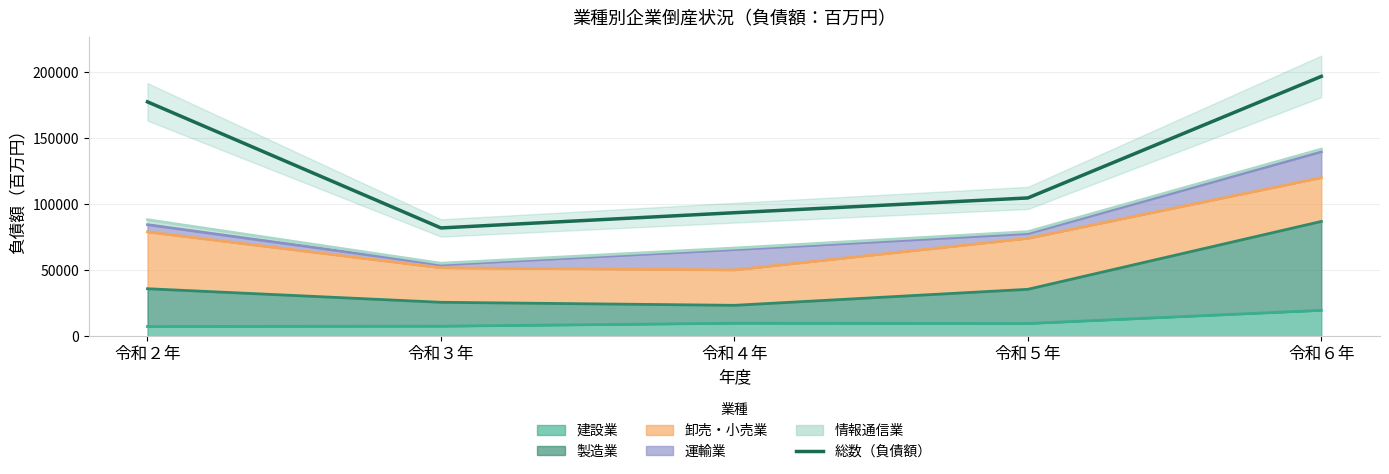

What is the label of the 1st point from the left?

令和２年